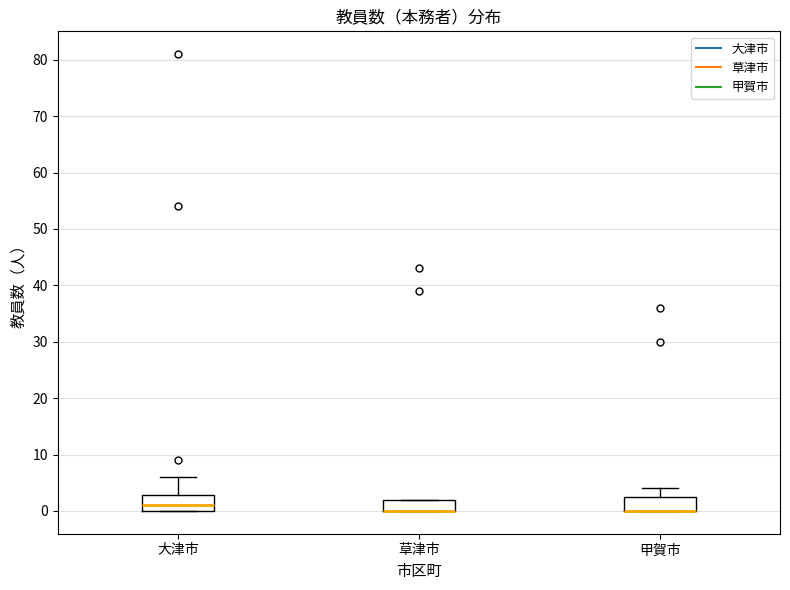

Reading left to right, read every box against the y-axis: the position of its median line, the range the box covers, and the ends of its whiskers. The values are not printed on the chart, so give them approximately, as read against the axis.

大津市: median 1, box 0 to 3, whiskers 0 to 6
草津市: median 0 (drawn on the box's lower edge), box 0 to 2, whiskers 0 to 2
甲賀市: median 0 (drawn on the box's lower edge), box 0 to 3, whiskers 0 to 4